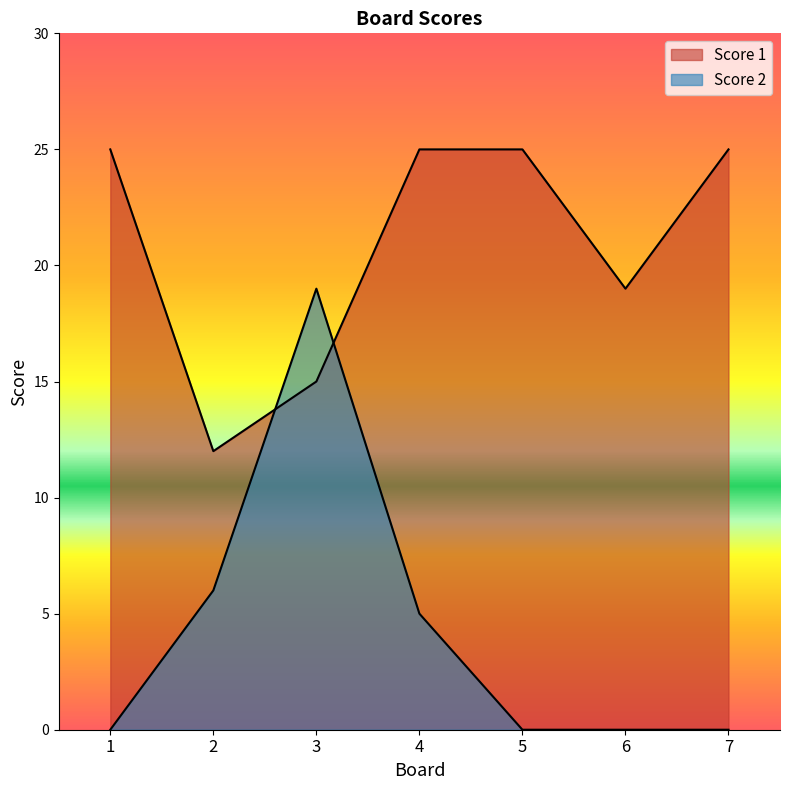

Which category has the highest value in the Score 2 series?

3